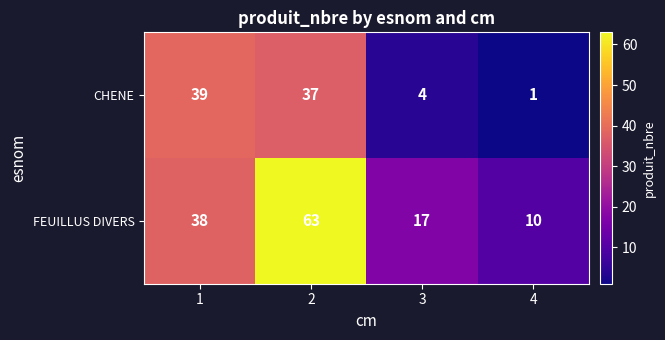

What is the sum of the CHENE values at 4 and 2?

38